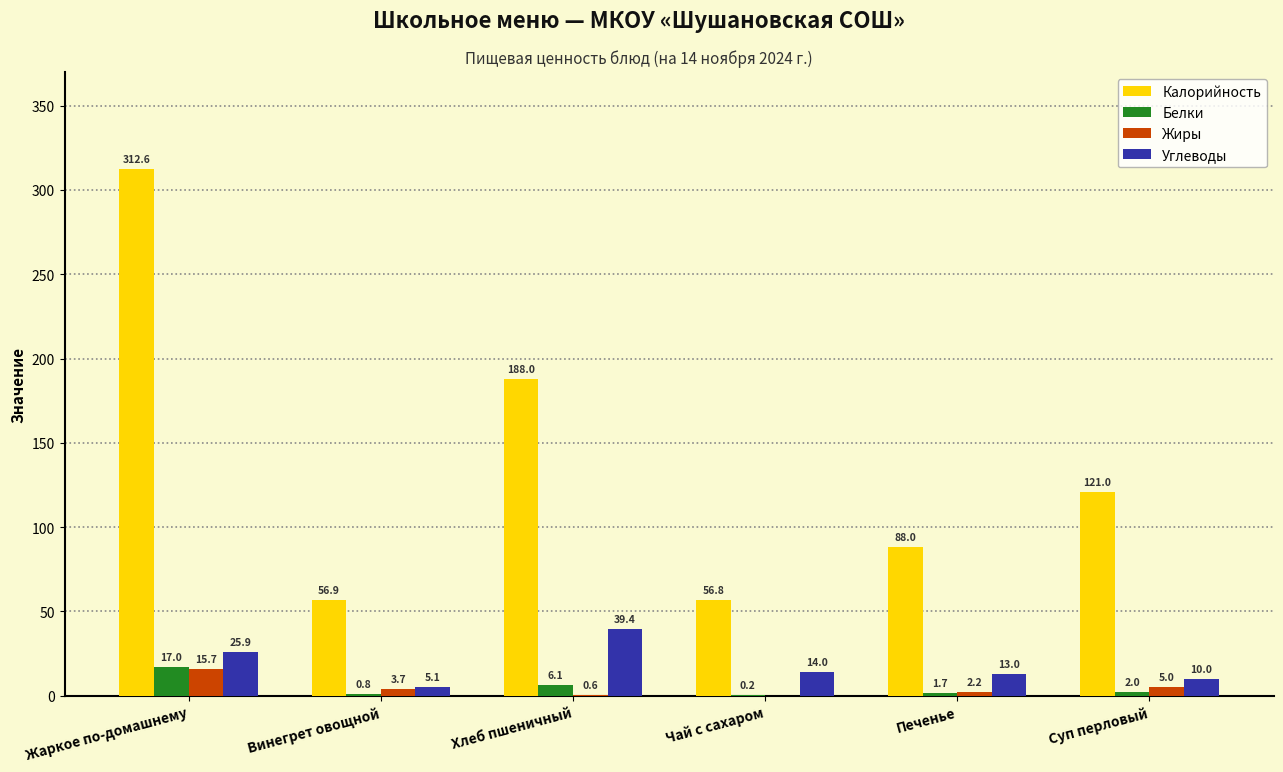

What is the sum of all Калорийность values?

823.3